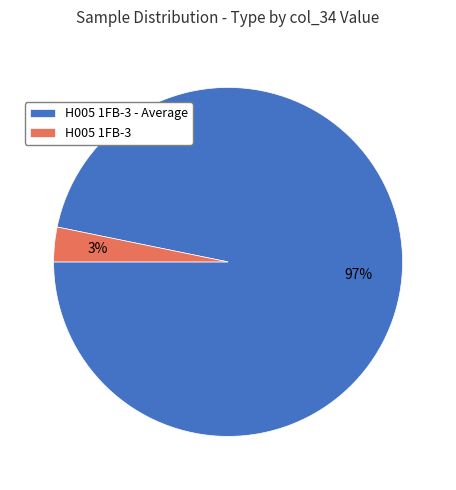

The H005 1FB-3 slice represents 3% of the pie. True or false?

True